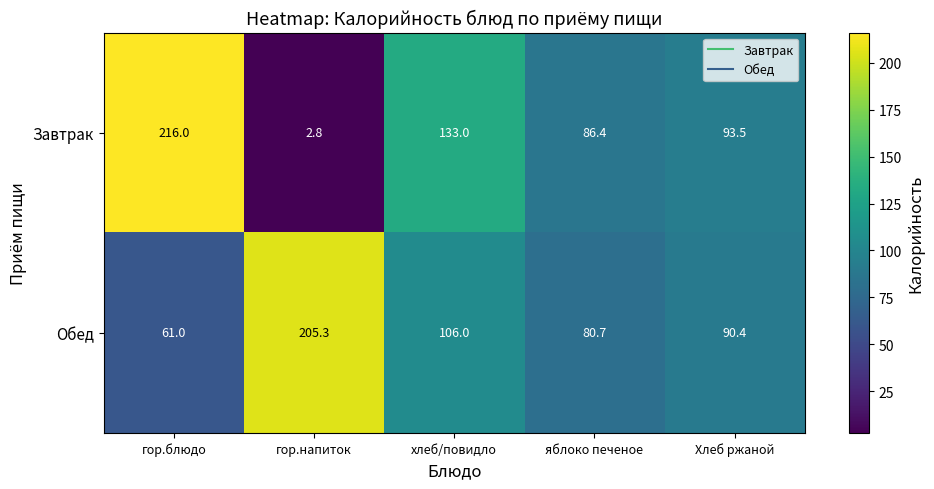

Count the number of categories in the chart.

5